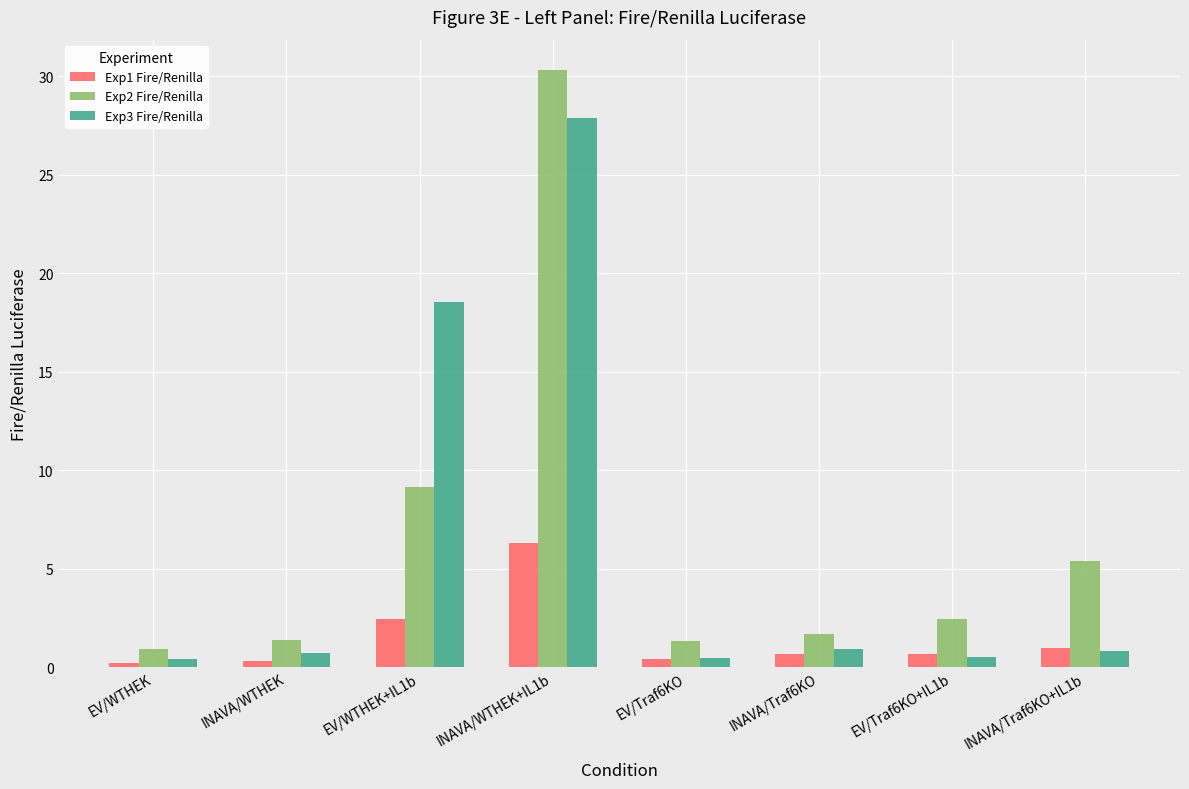

What are all the series names shown in the legend?

Exp1 Fire/Renilla, Exp2 Fire/Renilla, Exp3 Fire/Renilla